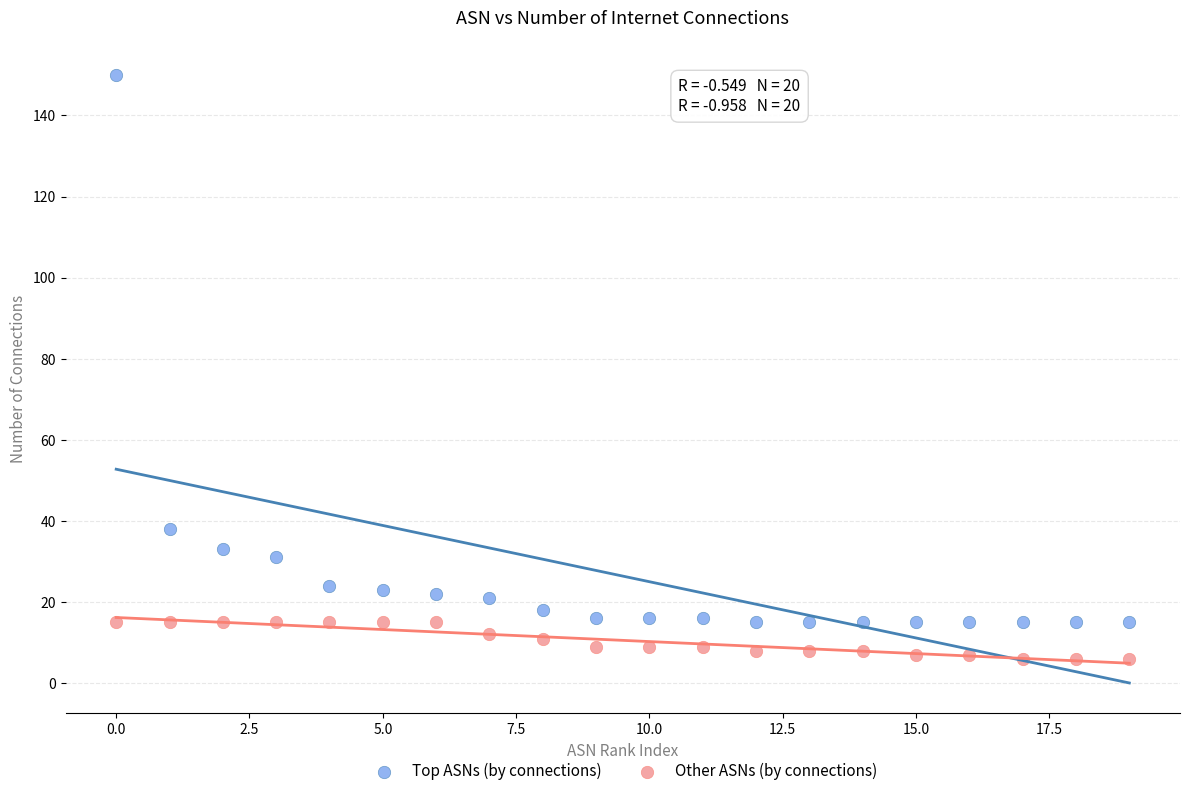

Across all data points, what is the range of Y values (max minus min)?

144